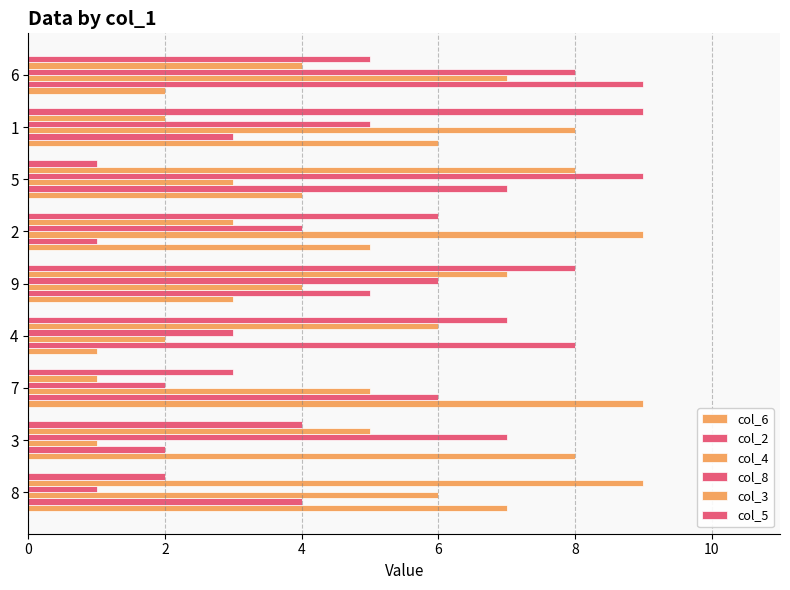

How many values in the col_3 series are below 5?

4